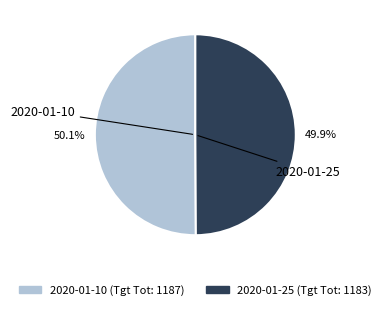

What is the ratio of the value at 2020-01-25 (Tgt Tot: 1183) to the value at 2020-01-10 (Tgt Tot: 1187)?

1.0